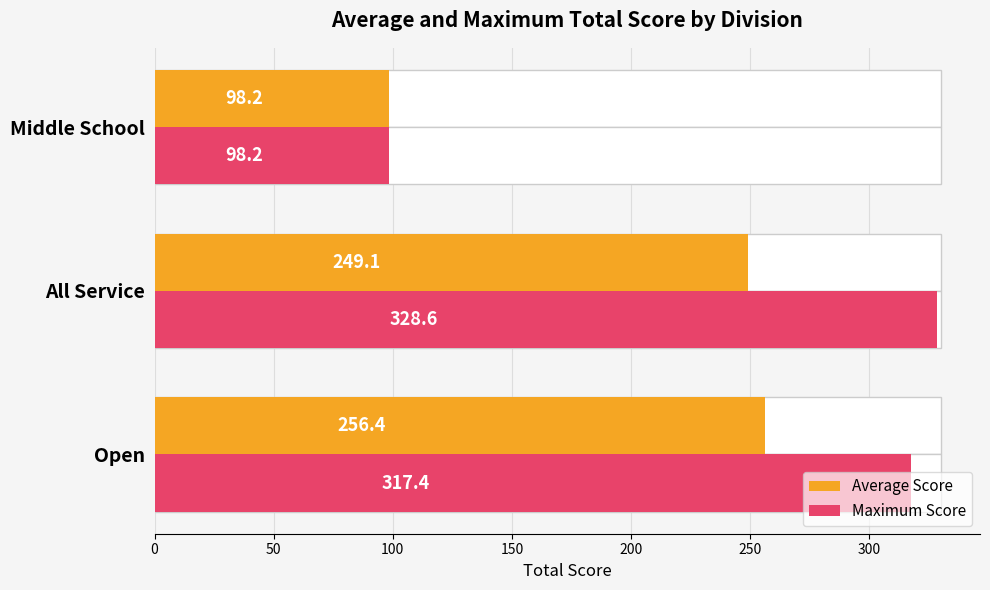

The value of Maximum Score at All Service is 449.4. True or false?

False